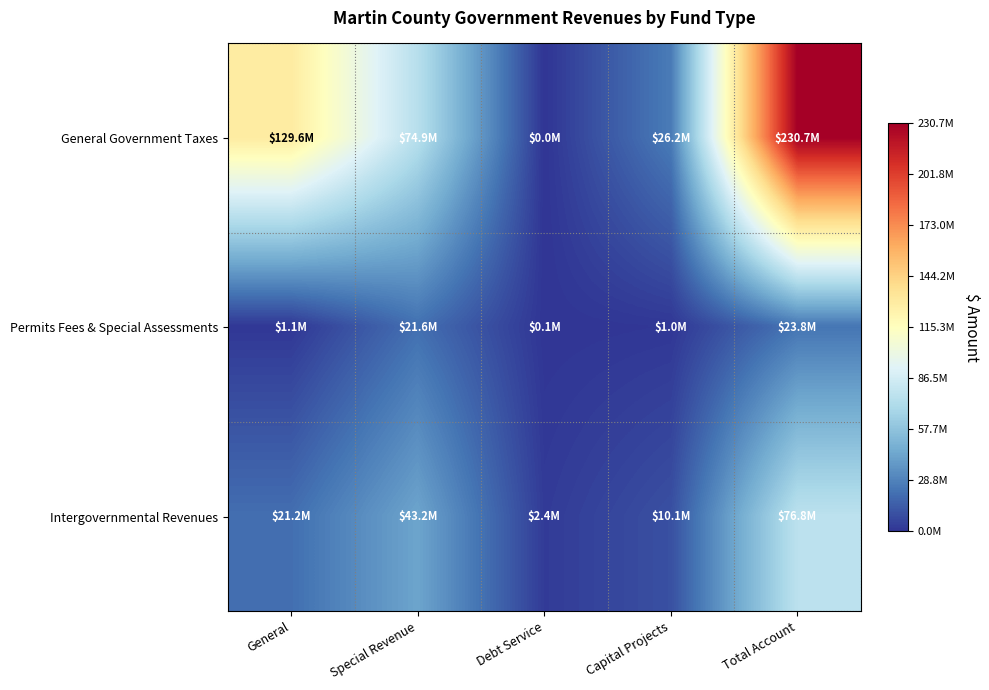

Which has a higher value, General or Special Revenue?

General